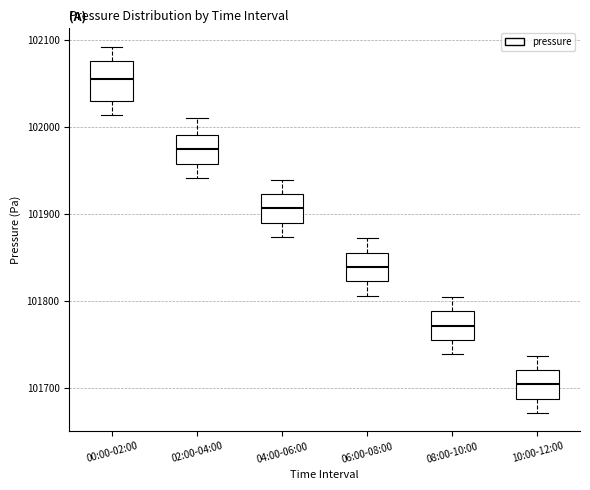

Reading left to right, transcribe this box plot: for each box, give where its median line is, the range the box spans, and where its two whiskers end, as read against the y-axis. The values are not printed on the chart, so give them approximately, as read against the axis.

00:00-02:00: median 102050, box 102030 to 102080, whiskers 102010 to 102090
02:00-04:00: median 101970, box 101960 to 101990, whiskers 101940 to 102010
04:00-06:00: median 101910, box 101890 to 101920, whiskers 101870 to 101940
06:00-08:00: median 101840, box 101820 to 101860, whiskers 101810 to 101870
08:00-10:00: median 101770, box 101760 to 101790, whiskers 101740 to 101800
10:00-12:00: median 101700, box 101690 to 101720, whiskers 101670 to 101740